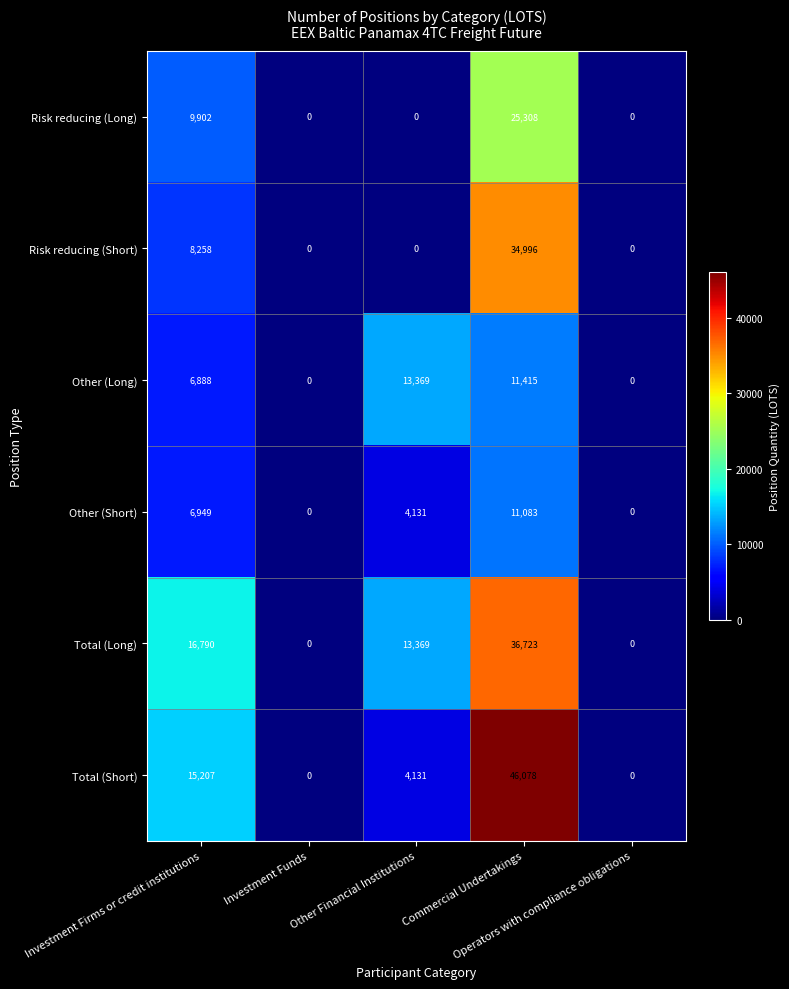

What is the difference between the highest and lowest values at Other Financial Institutions?

13369